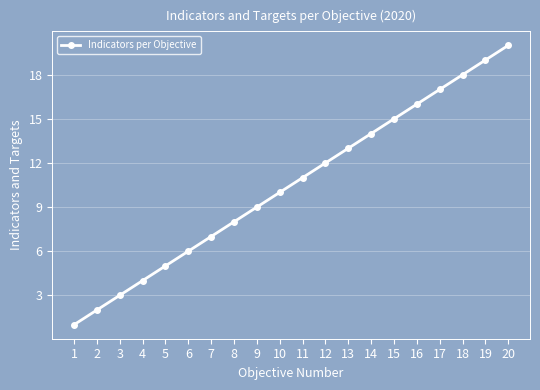

What is the ratio of the value at 12 to the value at 19?

0.6